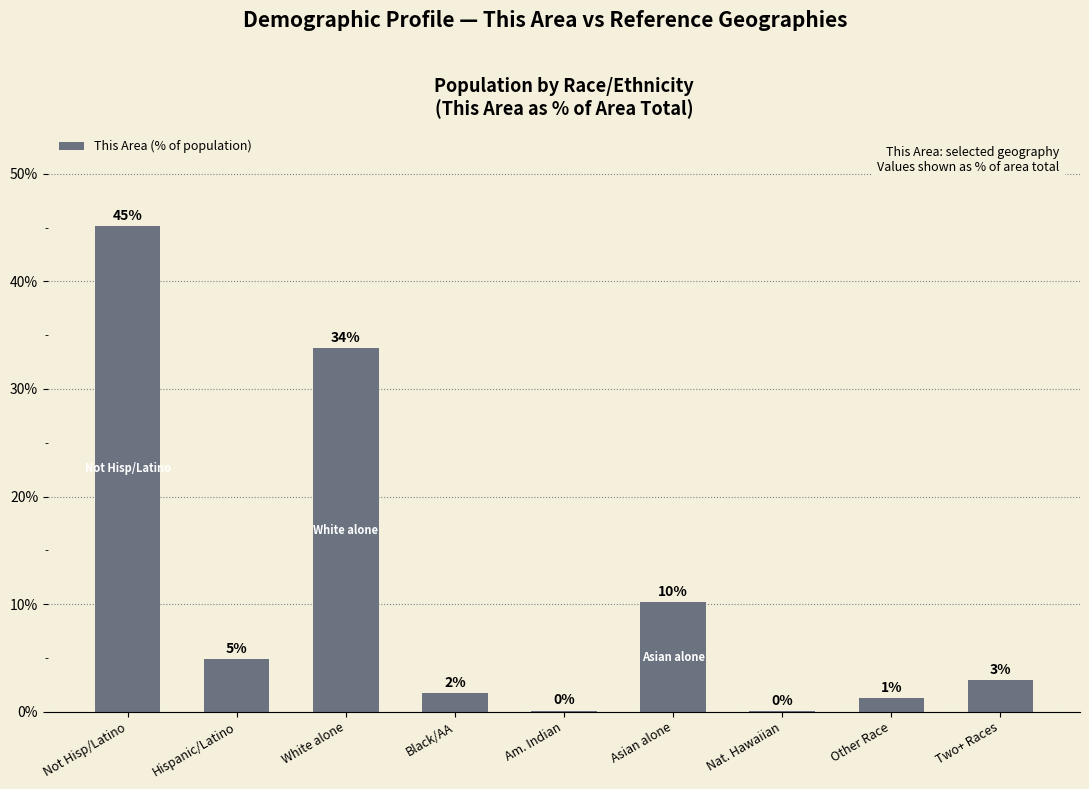

Are the bars horizontal?

No